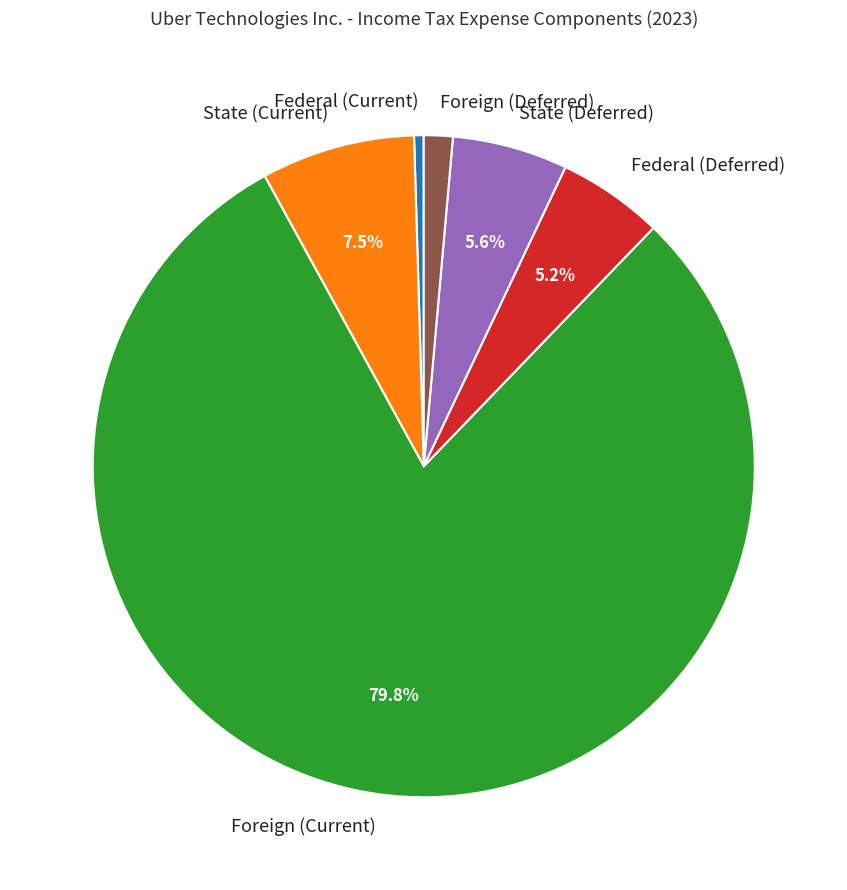

Count the number of slices in the pie.

6